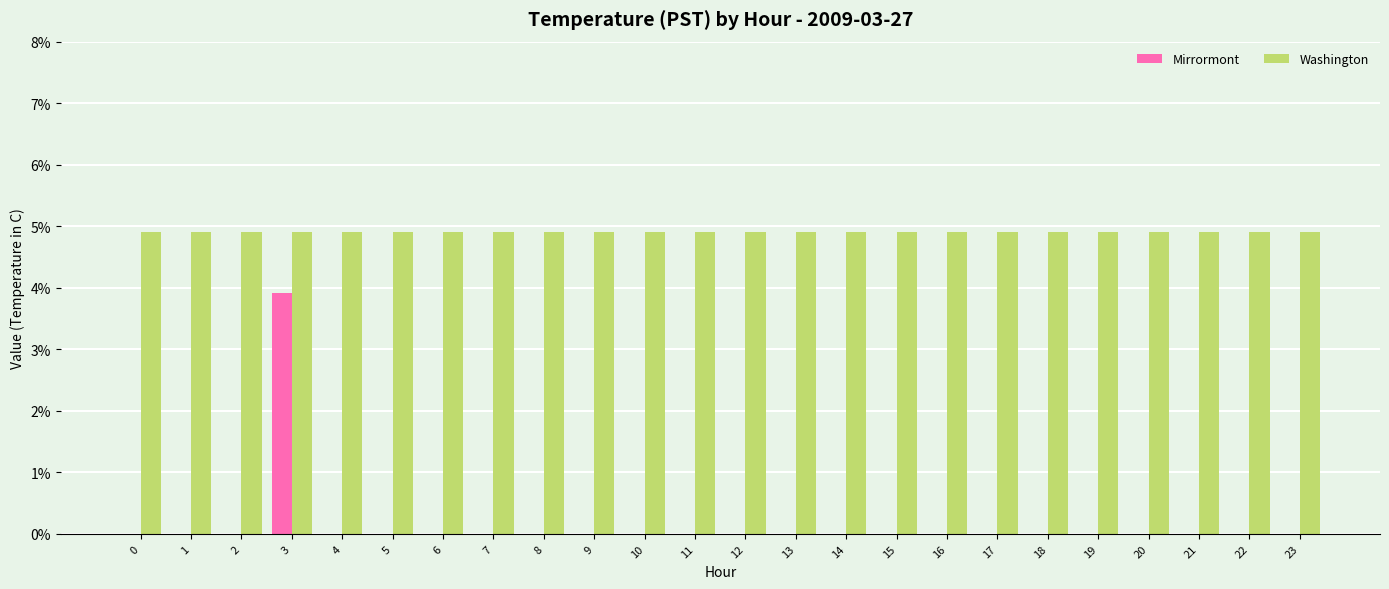

Read the Washington value at 19.

4.9